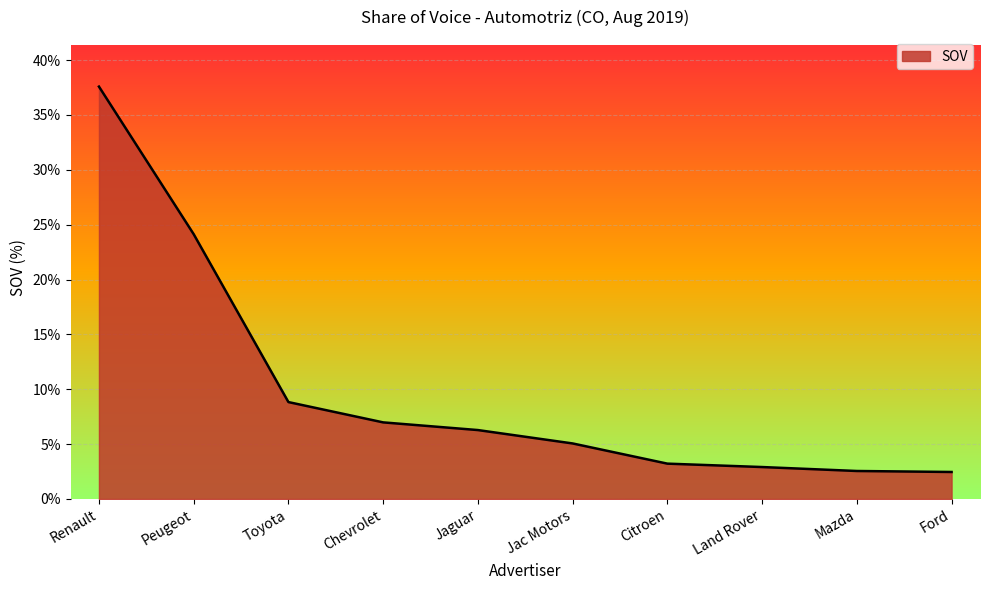

What position from the right is Mazda?

2